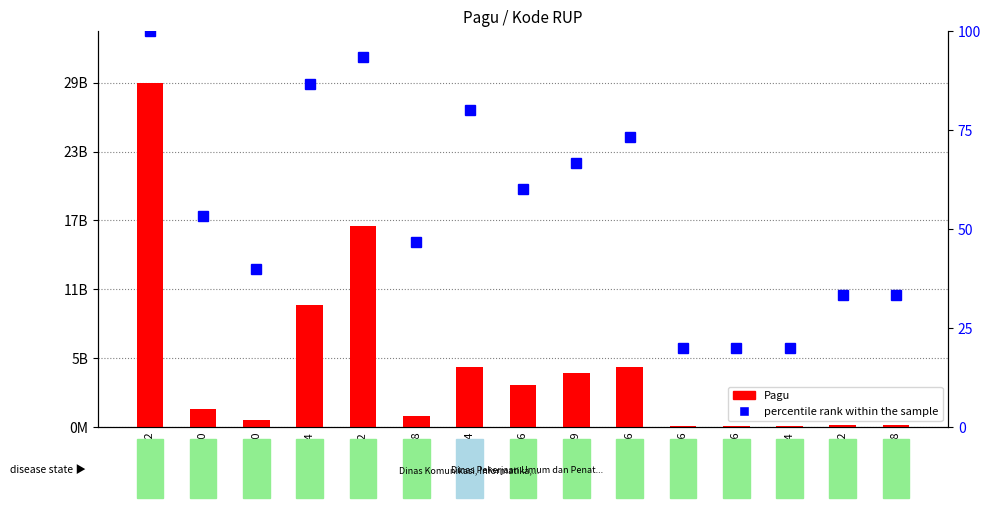

List the series in order of their peak value, lowest first.

percentile rank within the sample, Pagu